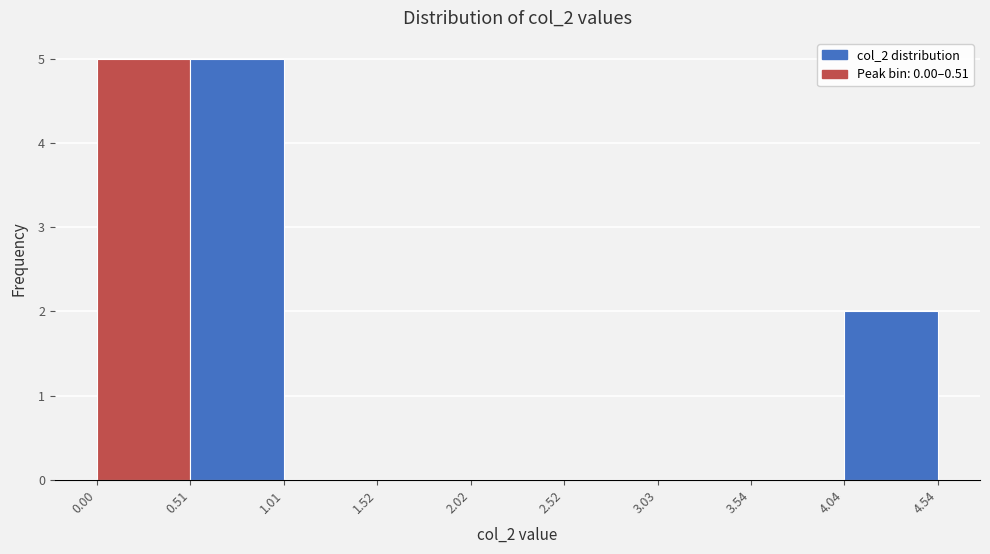

Reading left to right, list every bar in this chart as the range it spans on the x-axis followed by its height. The values are not printed on the chart, so give them approximately, as read against the axis.

0.00 to 0.51: 5
0.51 to 1.01: 5
1.01 to 1.52: 0
1.52 to 2.02: 0
2.02 to 2.52: 0
2.52 to 3.03: 0
3.03 to 3.54: 0
3.54 to 4.04: 0
4.04 to 4.54: 2